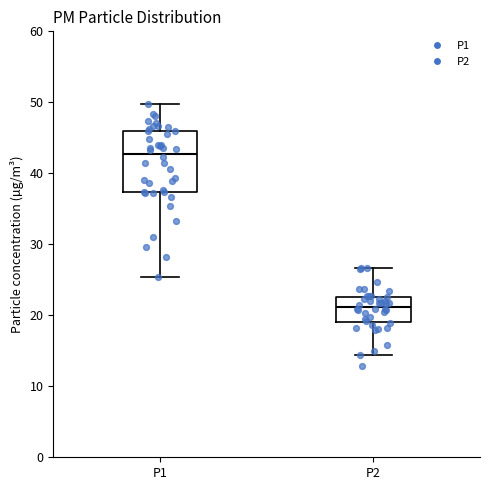

Reading left to right, transcribe this box plot: for each box, give where its median line is, the range the box spans, and where its two whiskers end, as read against the y-axis. The values are not printed on the chart, so give them approximately, as read against the axis.

P1: median 43, box 37 to 46, whiskers 25 to 50
P2: median 21, box 19 to 23, whiskers 14 to 27